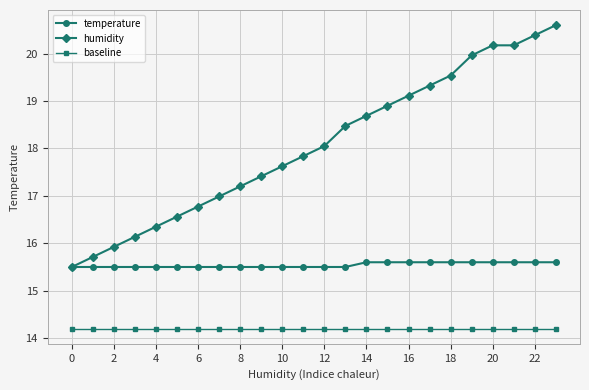

True or false: temperature and baseline intersect in this chart.

False